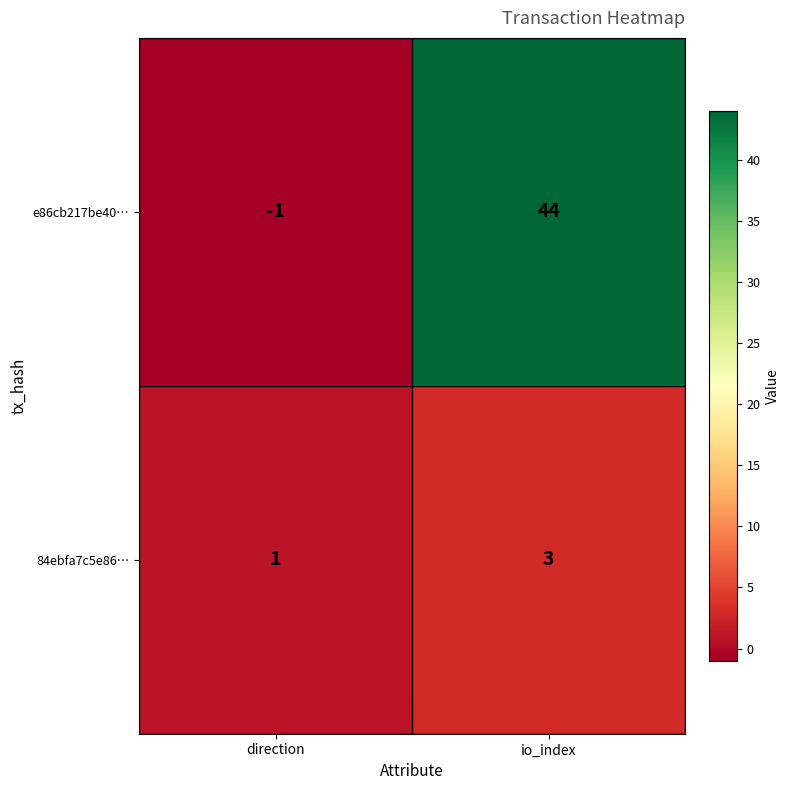

What is the sum of the e86cb217be40… values at io_index and direction?

43